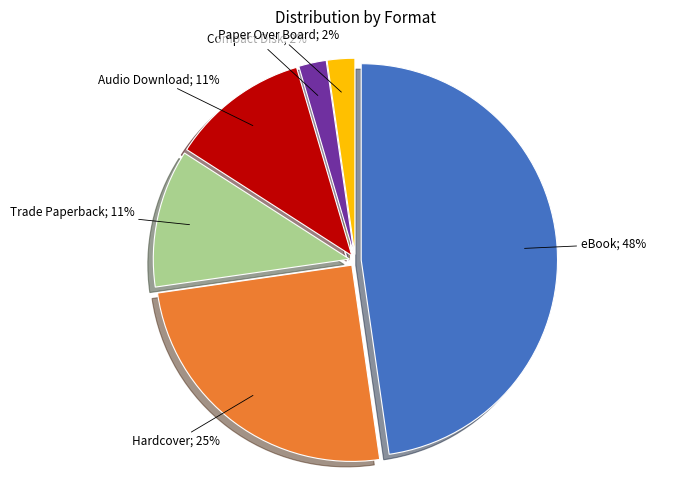

Is there a majority slice in this chart?

No